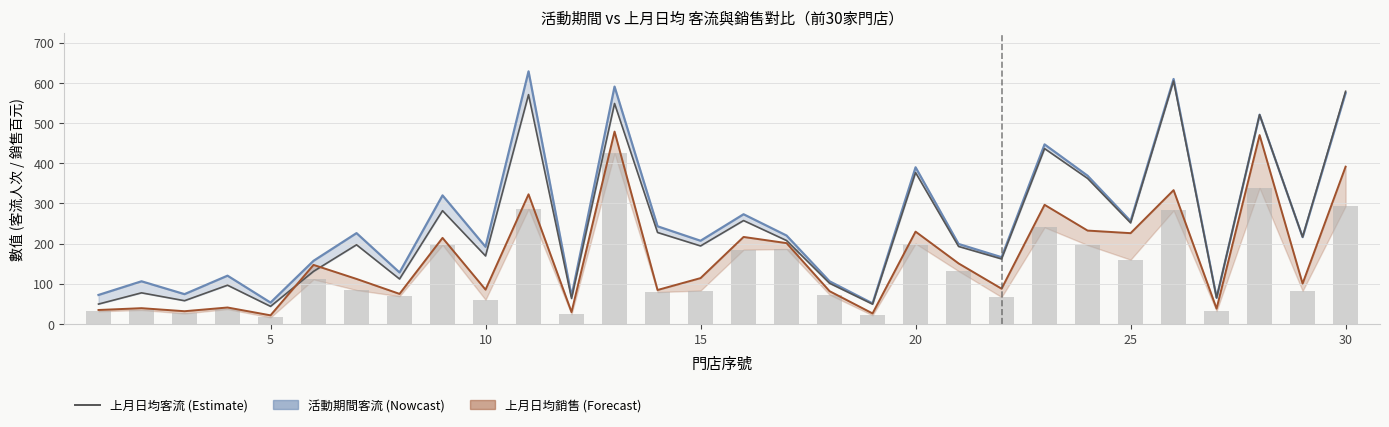

What is the difference between the maximum and second lowest values in the 活動期間客流 series?

576.0